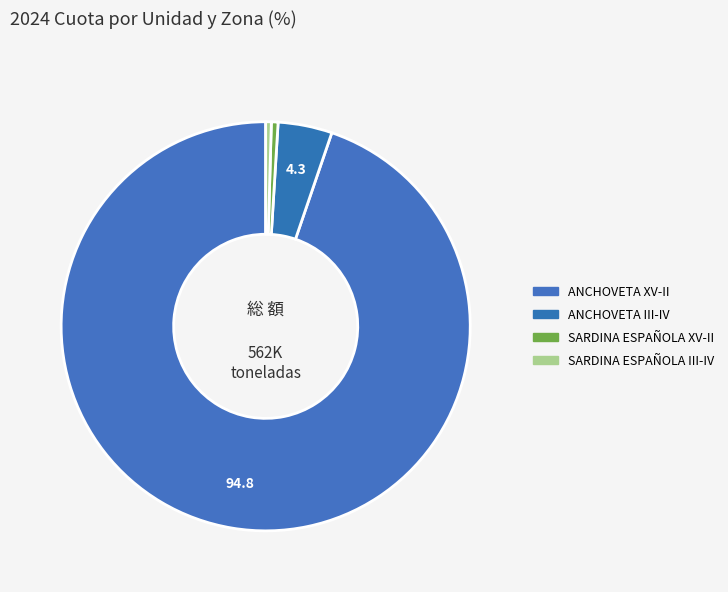

Which category has the smallest portion of the pie?

SARDINA ESPAÑOLA III-IV TOTAL